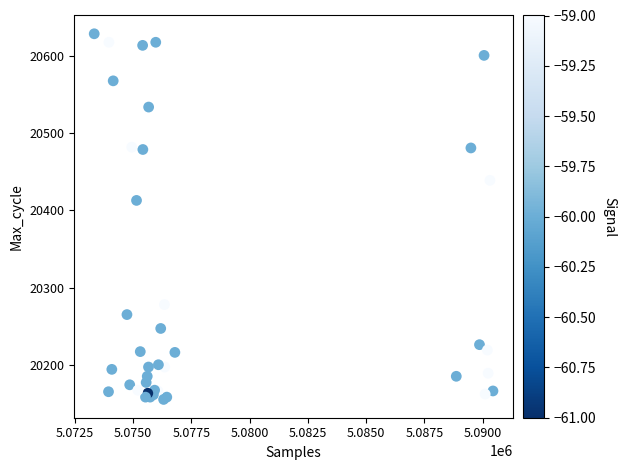

What Y value in the scatter plot is closest to 20392?

20413